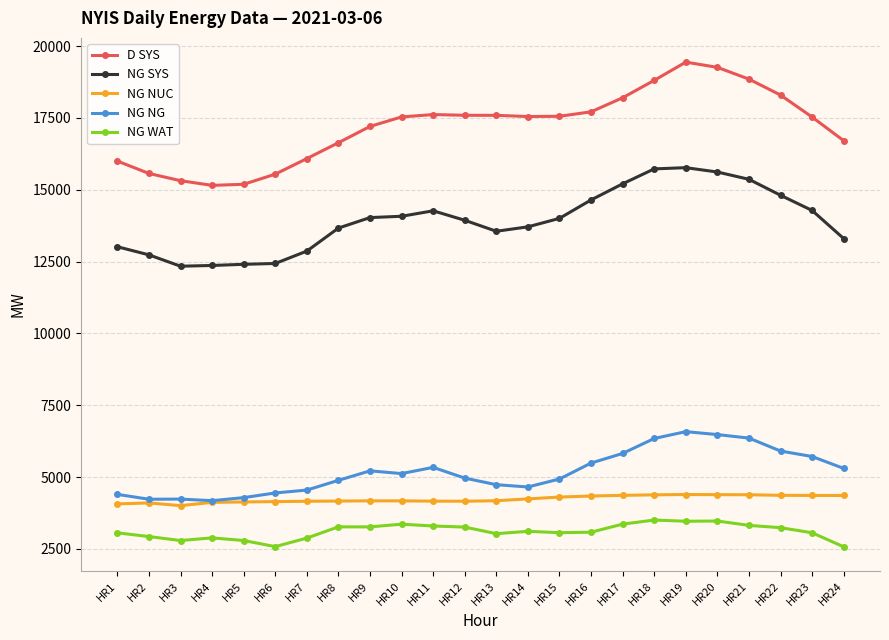

Rank the series by their maximum value, from highest to lowest.

D SYS, NG SYS, NG NG, NG NUC, NG WAT